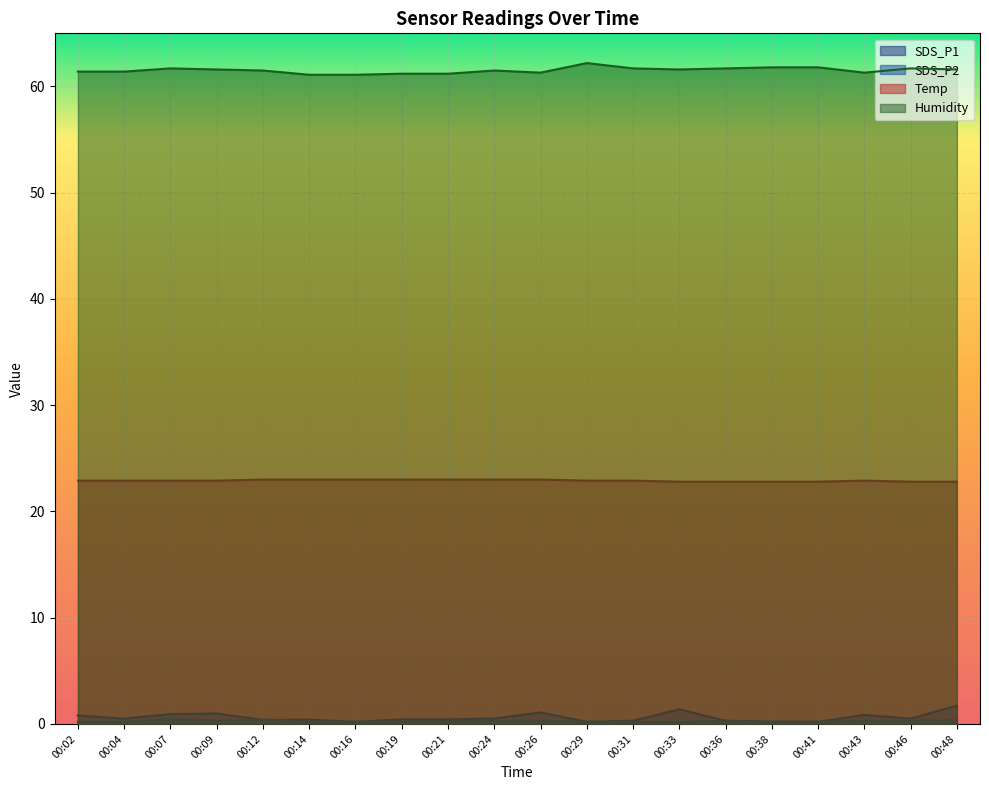

At 00:19, list the series in order from smallest to largest.

SDS_P2, SDS_P1, Temp, Humidity